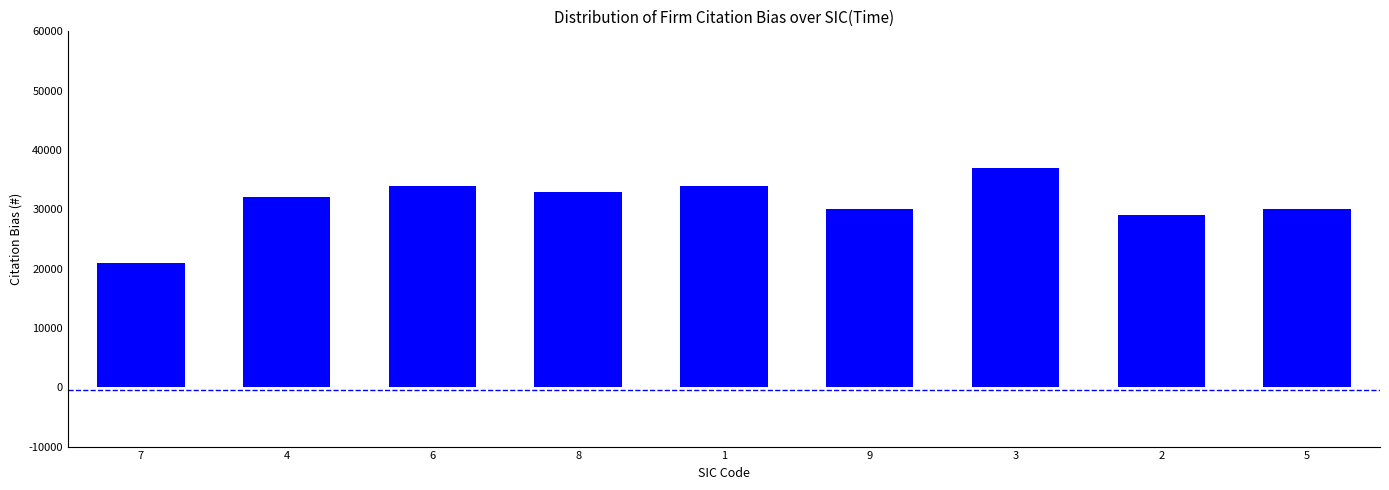

True or false: the data shows 6510 at 4.

False